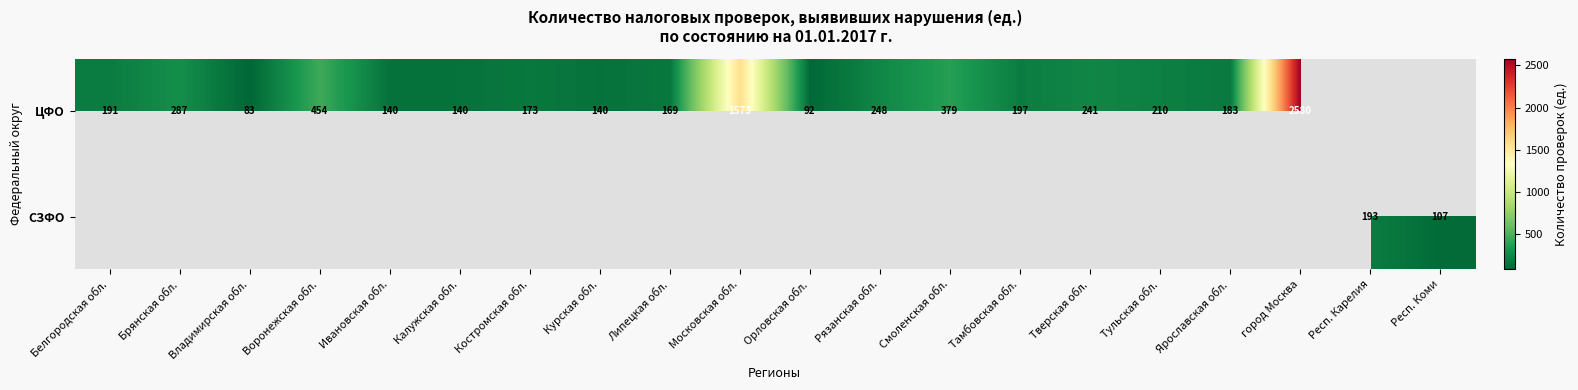

How many categories are shown in the chart?

20